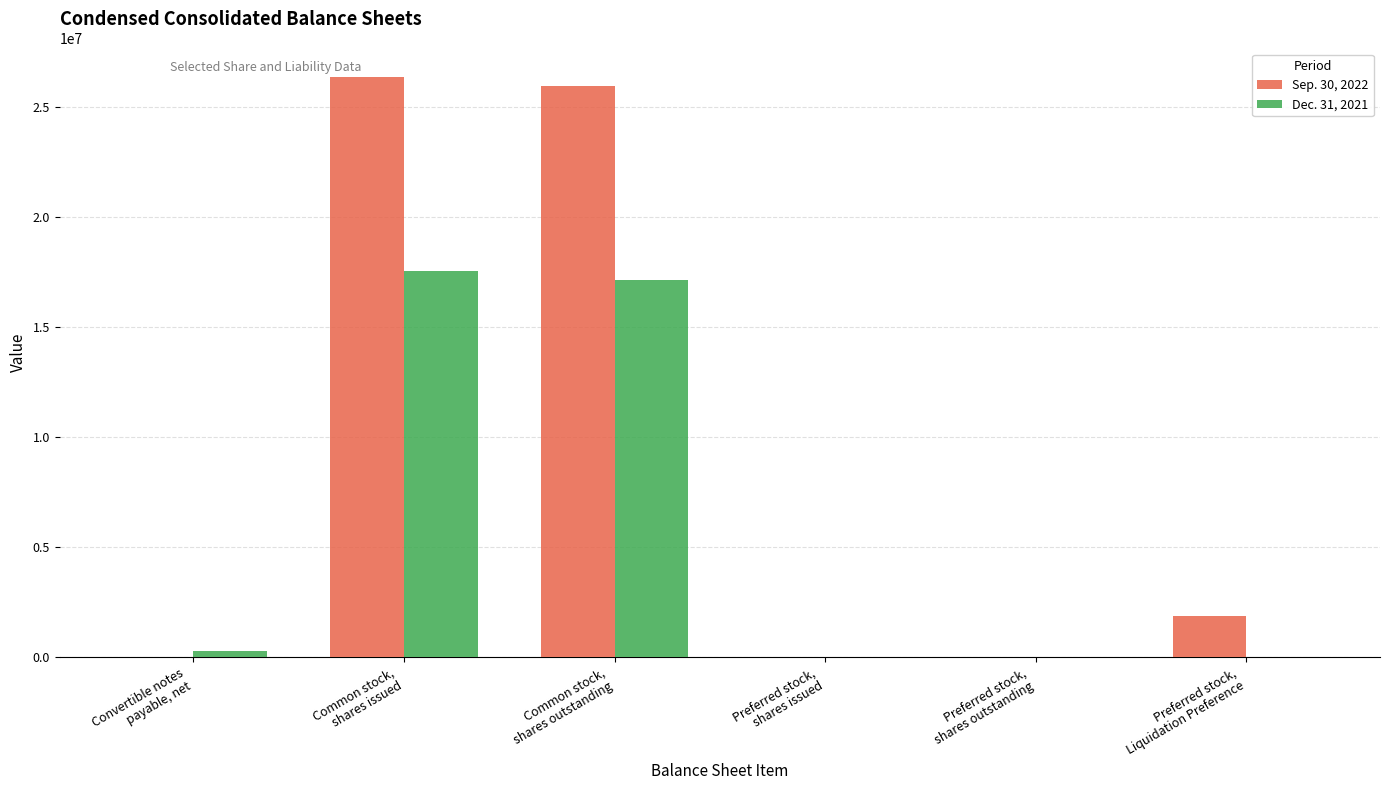

Which series has the largest total across all categories?

Sep. 30, 2022